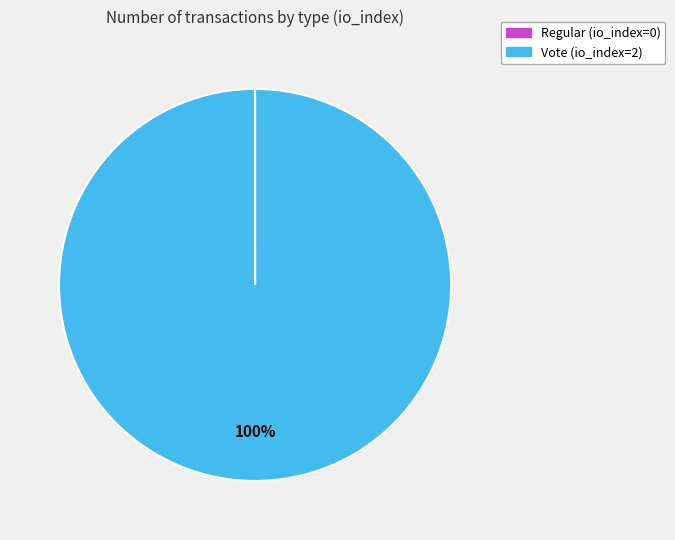

True or false: Vote (io_index=2) accounts for 100% of the total.

True